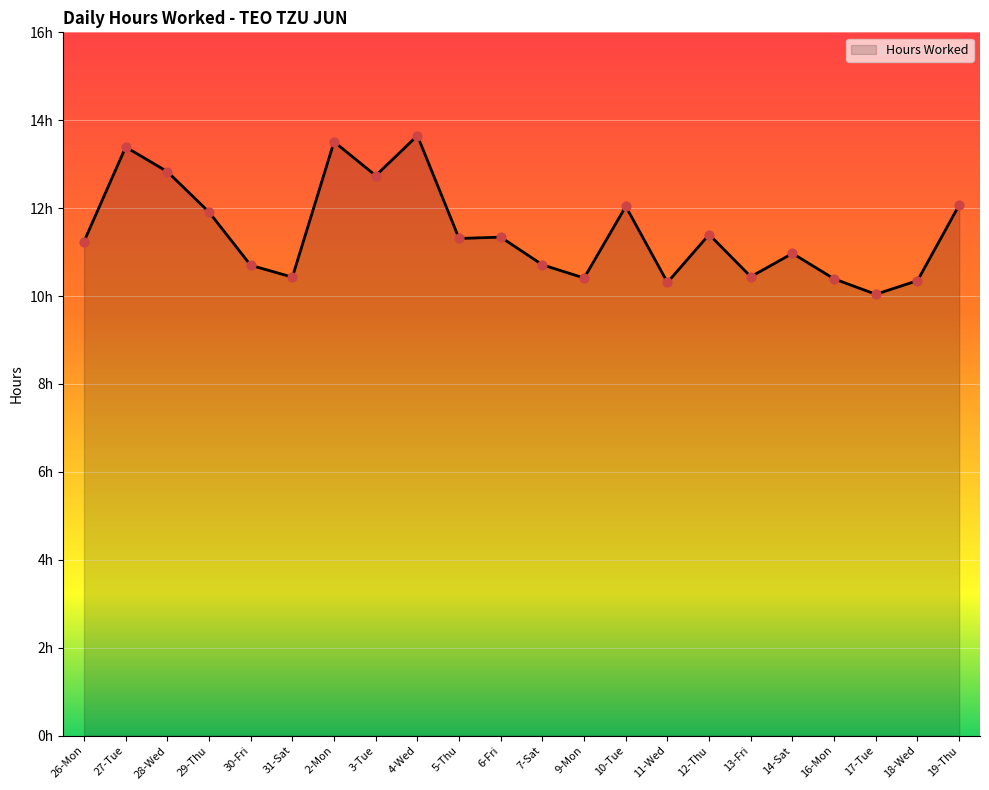

Which has a higher value, 29-Thu or 13-Fri?

29-Thu